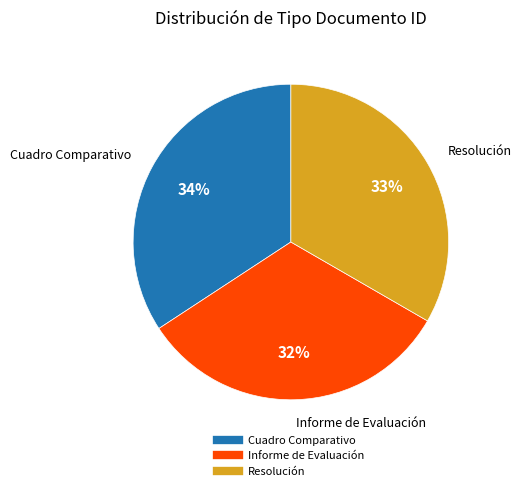

To the nearest percent, what is the difference between the largest and smallest slice percentages?

2%